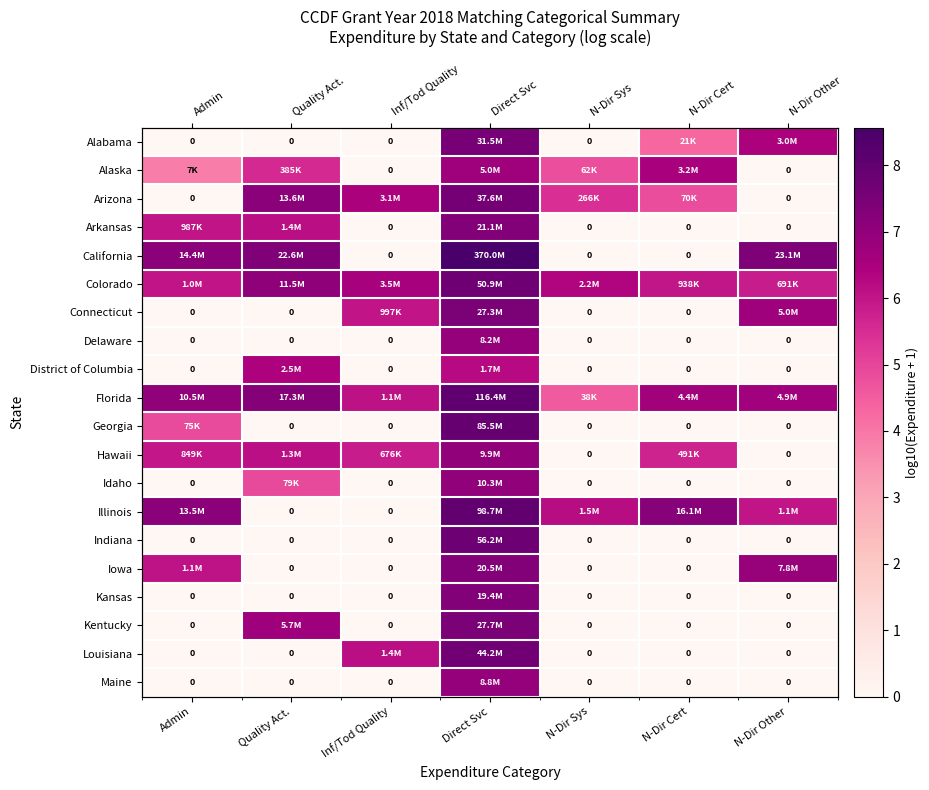

Is it true that Arizona equals 7.1 at Quality Act.?

True